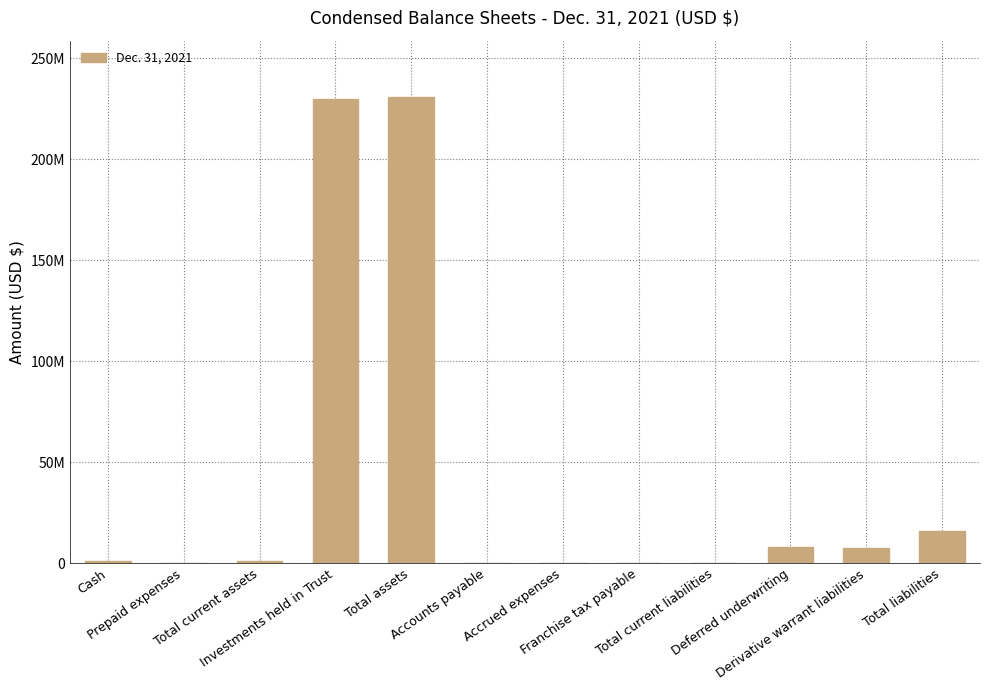

What is the smallest value displayed?

1329